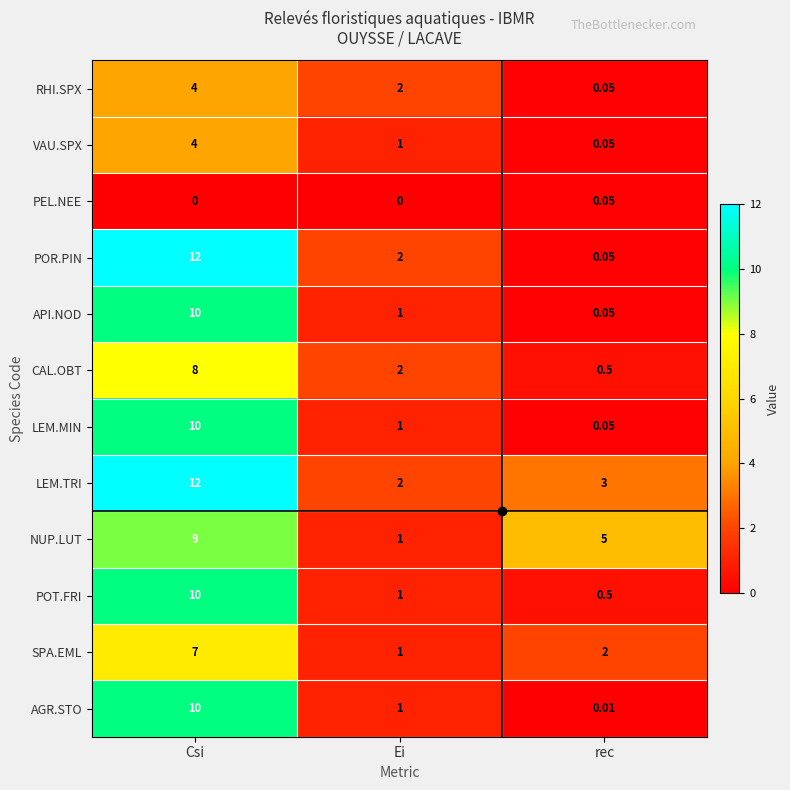

How many data points in PEL.NEE are above 0?

1